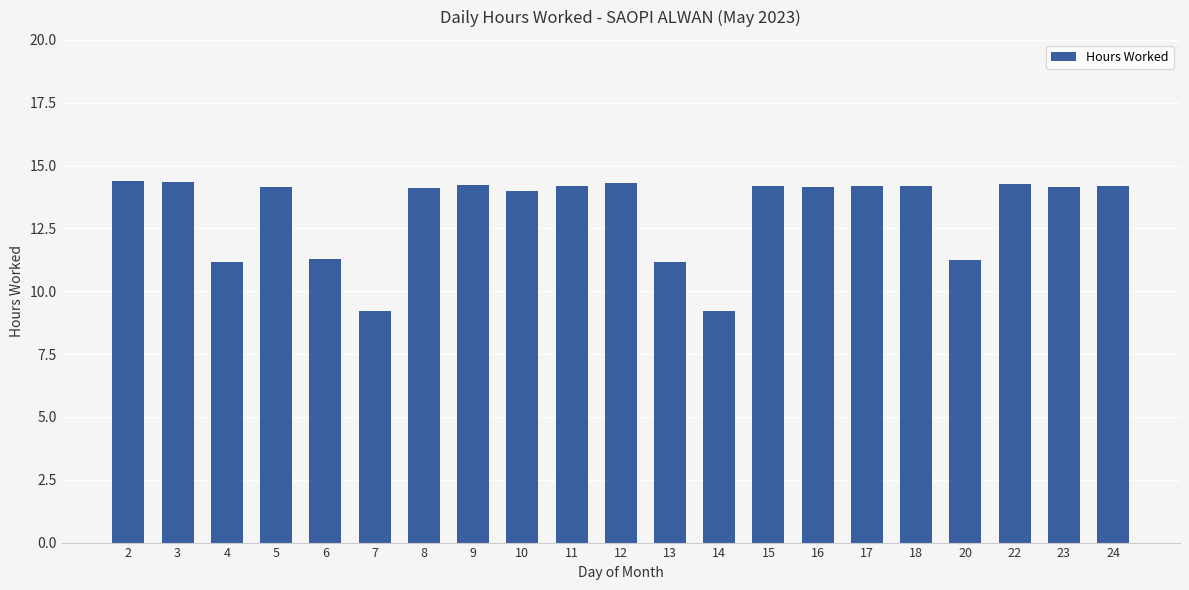

Is it true that the value at 16 is 14.1?

True